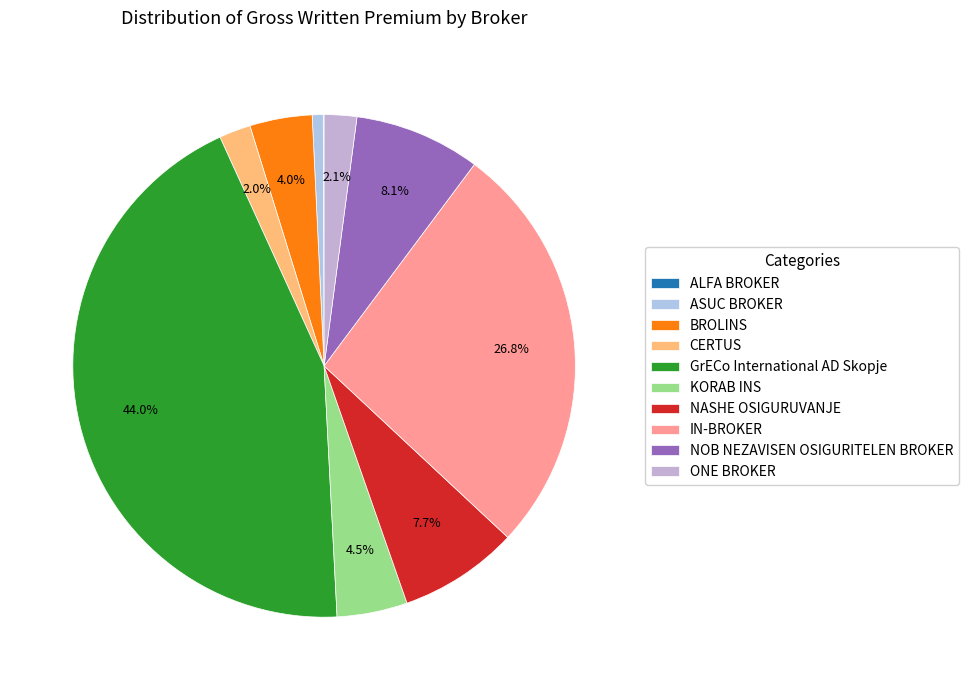

Between ONE BROKER and KORAB INS, which is larger?

KORAB INS